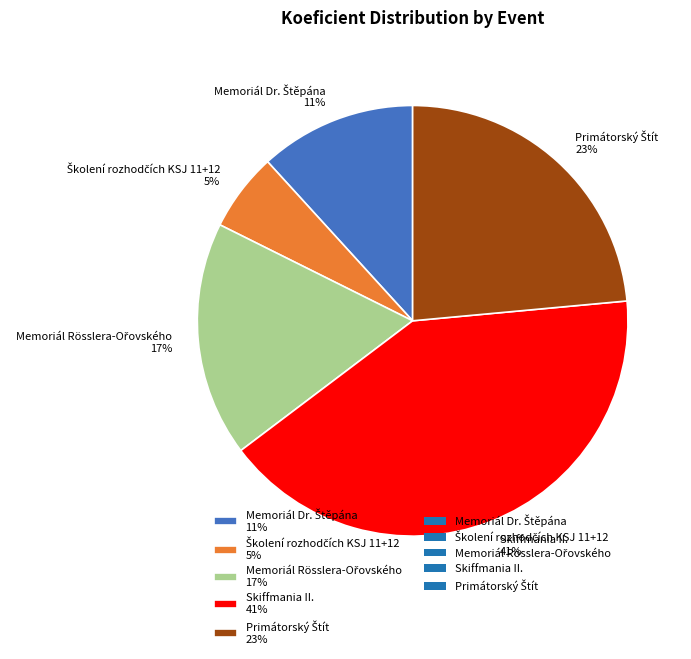

Count the number of slices in the pie.

5